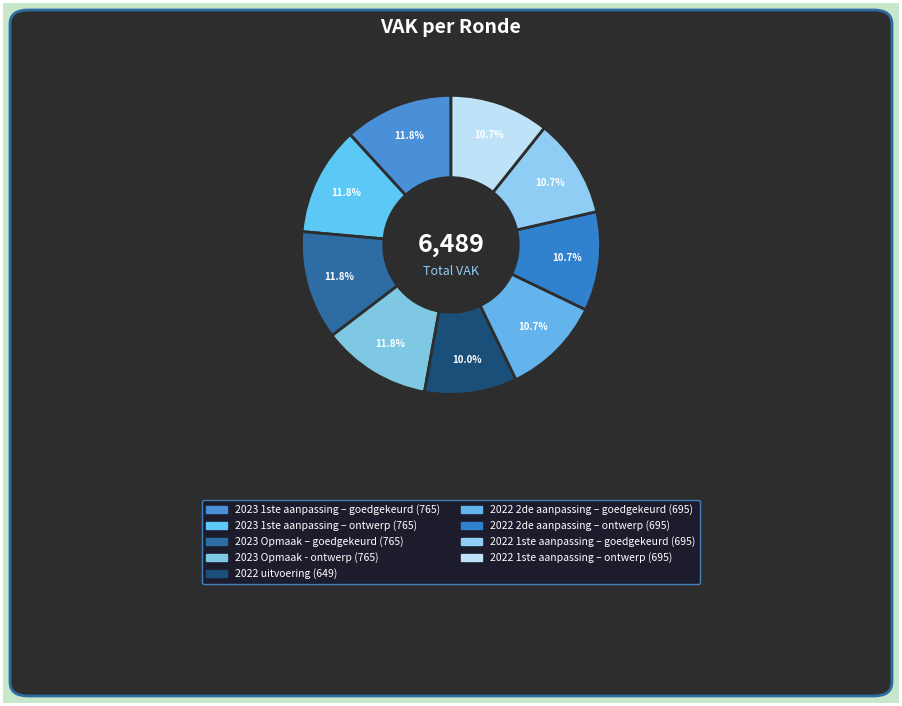

True or false: 2023 Opmaak - ontwerp accounts for 24% of the total.

False